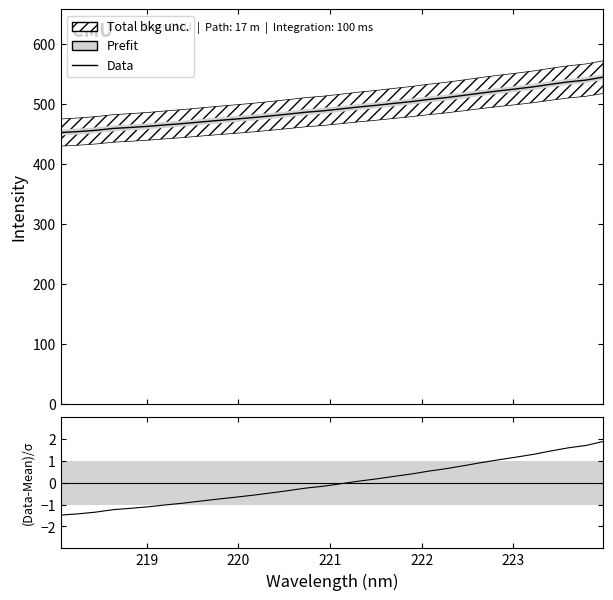

True or false: (Data-Mean)/σ and Data cross at least once.

False